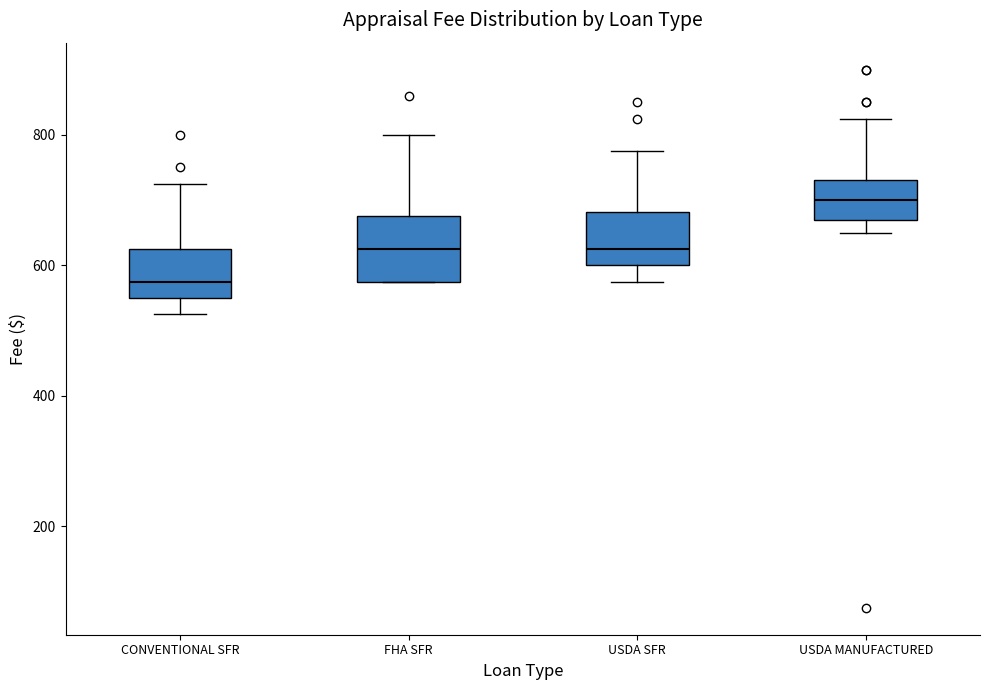

Reading left to right, read every box against the y-axis: the position of its median line, the range the box covers, and the ends of its whiskers. The values are not printed on the chart, so give them approximately, as read against the axis.

CONVENTIONAL SFR: median 580, box 560 to 620, whiskers 520 to 720
FHA SFR: median 620, box 580 to 680, whiskers 580 to 800
USDA SFR: median 620, box 600 to 680, whiskers 580 to 780
USDA MANUFACTURED: median 700, box 660 to 740, whiskers 660 (just below the box's lower edge) to 820